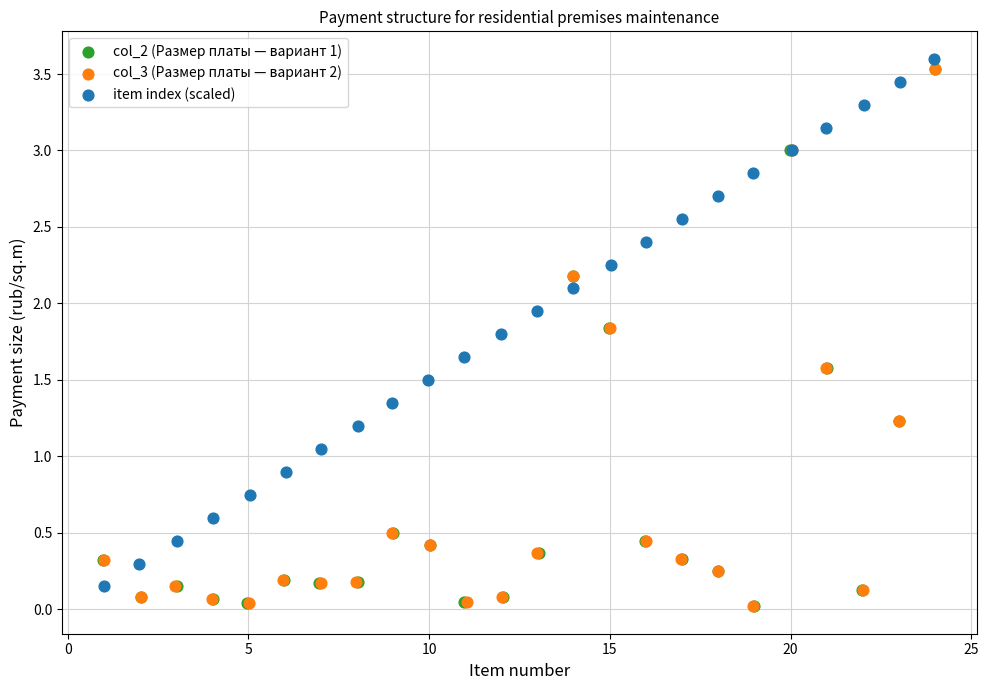

What are all the series names shown in the legend?

col_2 (Размер платы — вариант 1), col_3 (Размер платы — вариант 2), item index (scaled)